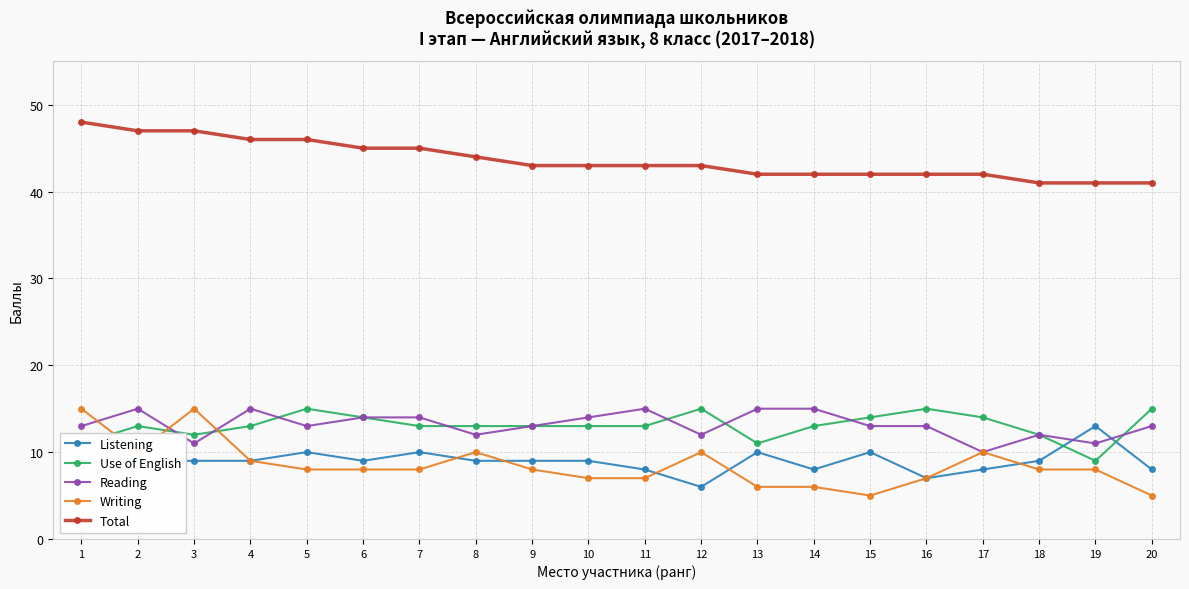

Does the chart display data point markers on the line(s)?

Yes